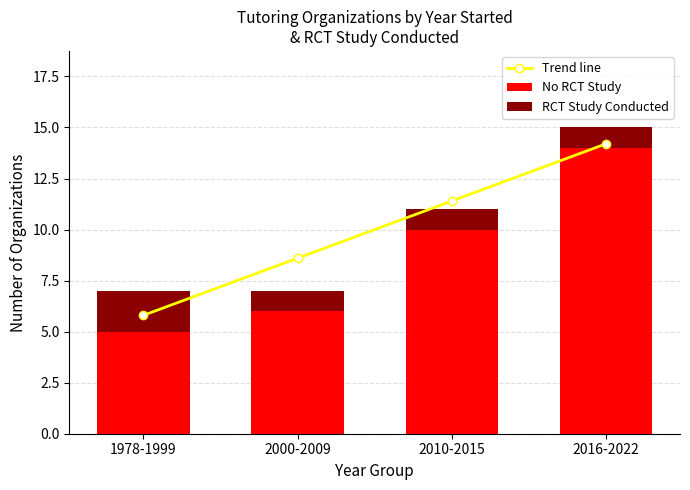

What is the lowest value of the No RCT Study series?

5